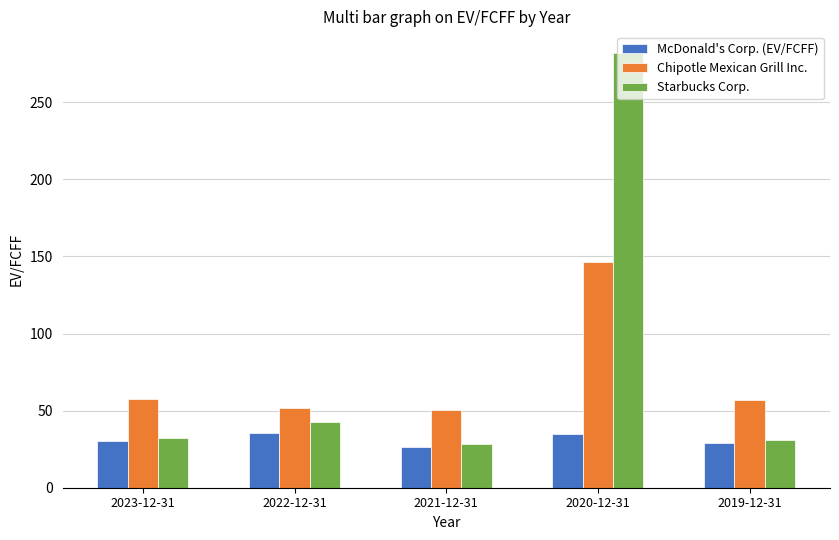

What are all the series names shown in the legend?

McDonald's Corp. (EV/FCFF), Chipotle Mexican Grill Inc., Starbucks Corp.